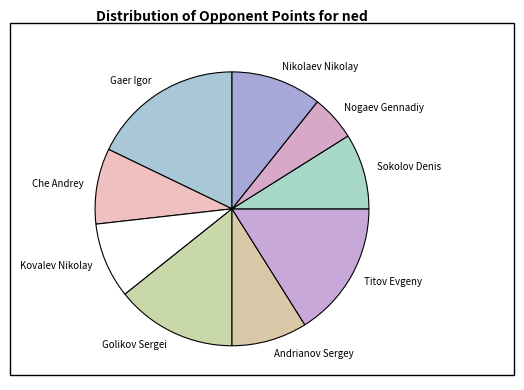

Which slice is the smallest?

Nogaev Gennadiy